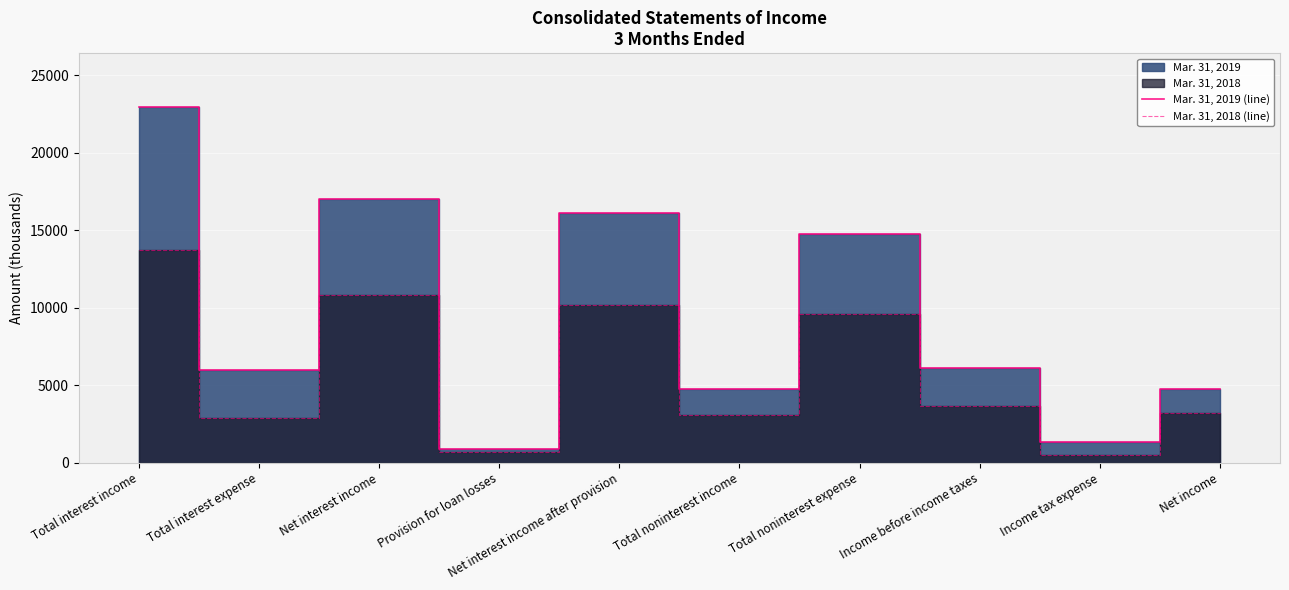

At how many categories does at least one series exceed 10219?

4